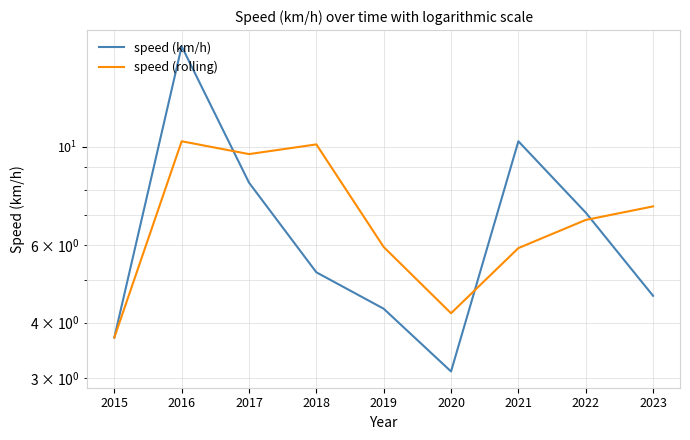

At which category does speed (rolling) reach its first local valley?

2017